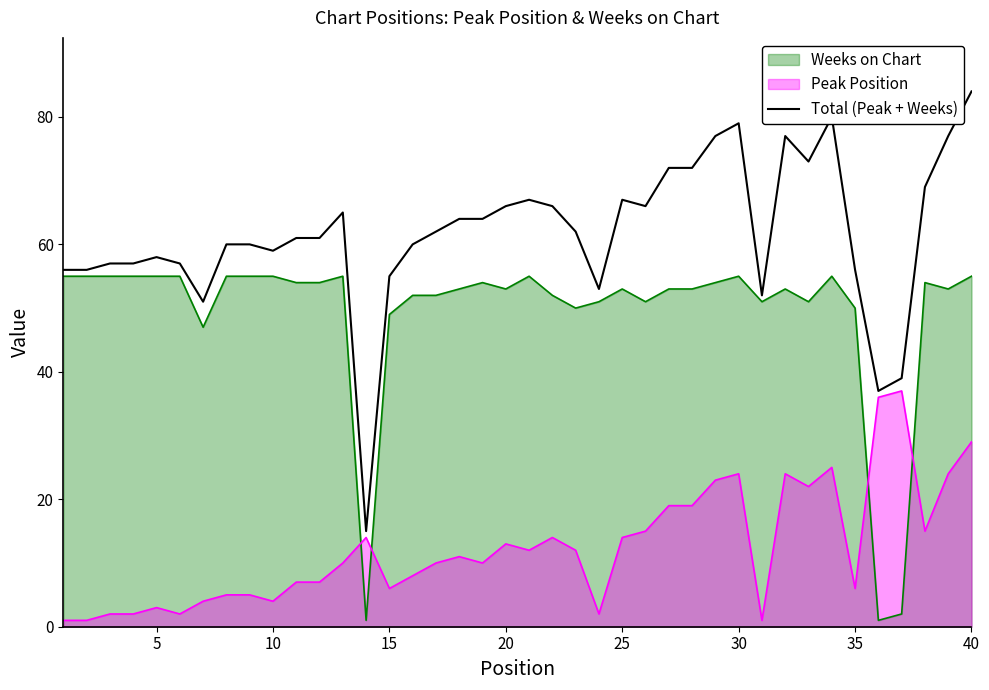

Which series has the widest spread of values?

Total (Peak + Weeks)